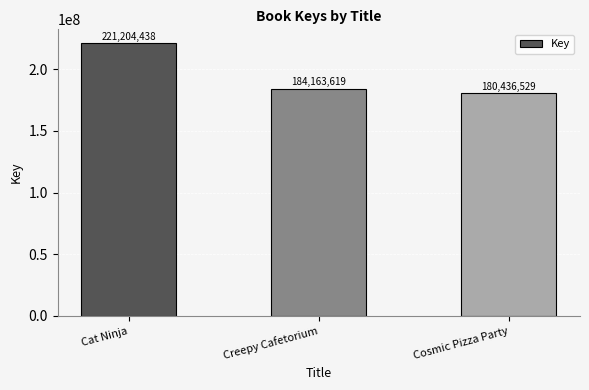

At which label is the value closest to 200820483?

Creepy Cafetorium